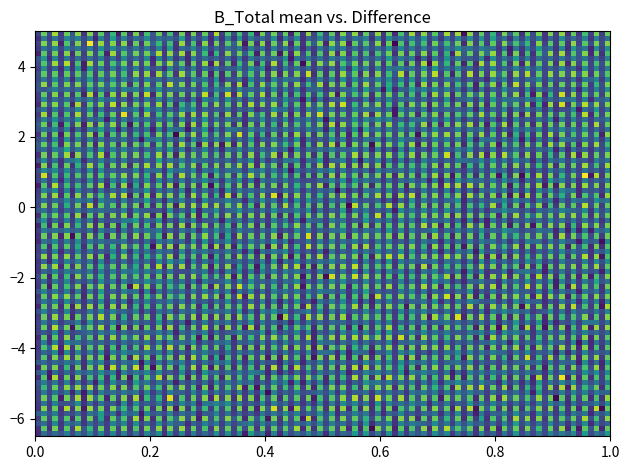

Reading right to left, list all the values displayed in this chart.

ce22722ed515c9d1979044cf6e9483e4e5e93fd: 1=52	-1=-1
161584da1c7737d7951e817da2411c6a2c9fc5b: 1=20	-1=1